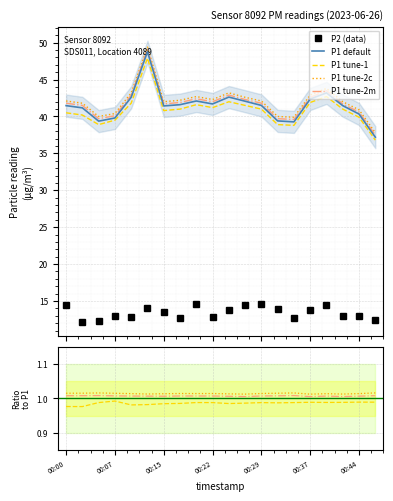

Between 00:47 and 00:29, which is larger?

00:29